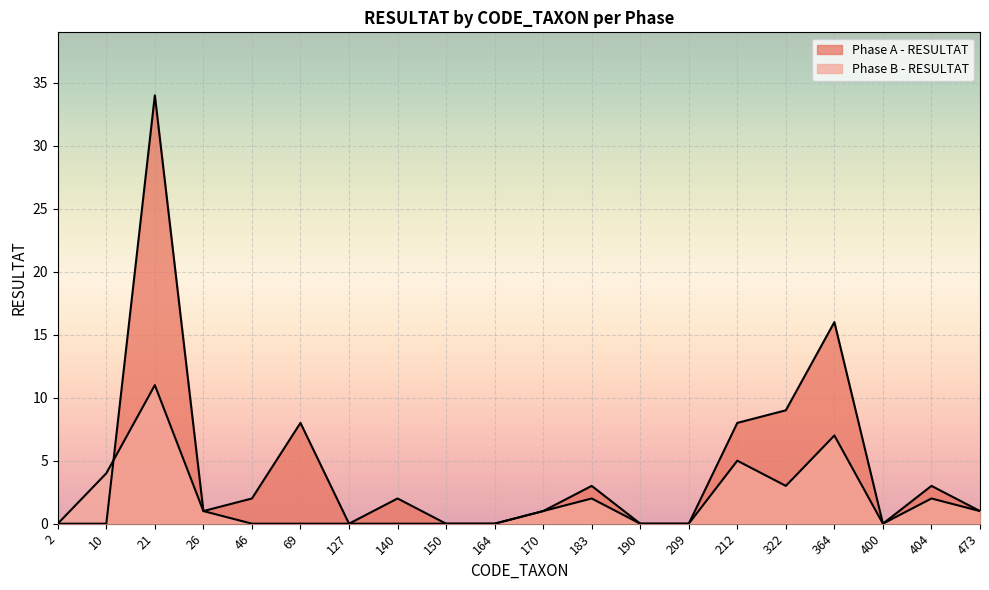

Reading right to left, transcribe all the data shown in this chart.

Phase A - RESULTAT: 473=1	404=3	400=0	364=16	322=9	212=8	209=0	190=0	183=3	170=1	164=0	150=0	140=2	127=0	69=8	46=2	26=1	21=34	10=0	2=0
Phase B - RESULTAT: 473=1	404=2	400=0	364=7	322=3	212=5	209=0	190=0	183=2	170=1	164=0	150=0	140=0	127=0	69=0	46=0	26=1	21=11	10=4	2=0